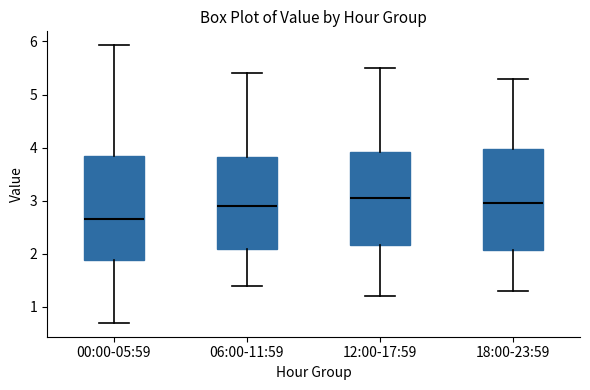

Reading left to right, read every box against the y-axis: the position of its median line, the range the box covers, and the ends of its whiskers. The values are not printed on the chart, so give them approximately, as read against the axis.

00:00-05:59: median 2.7, box 1.9 to 3.9, whiskers 0.7 to 5.9
06:00-11:59: median 2.9, box 2.1 to 3.8, whiskers 1.4 to 5.4
12:00-17:59: median 3.1, box 2.2 to 3.9, whiskers 1.2 to 5.5
18:00-23:59: median 3.0, box 2.1 to 4.0, whiskers 1.3 to 5.3